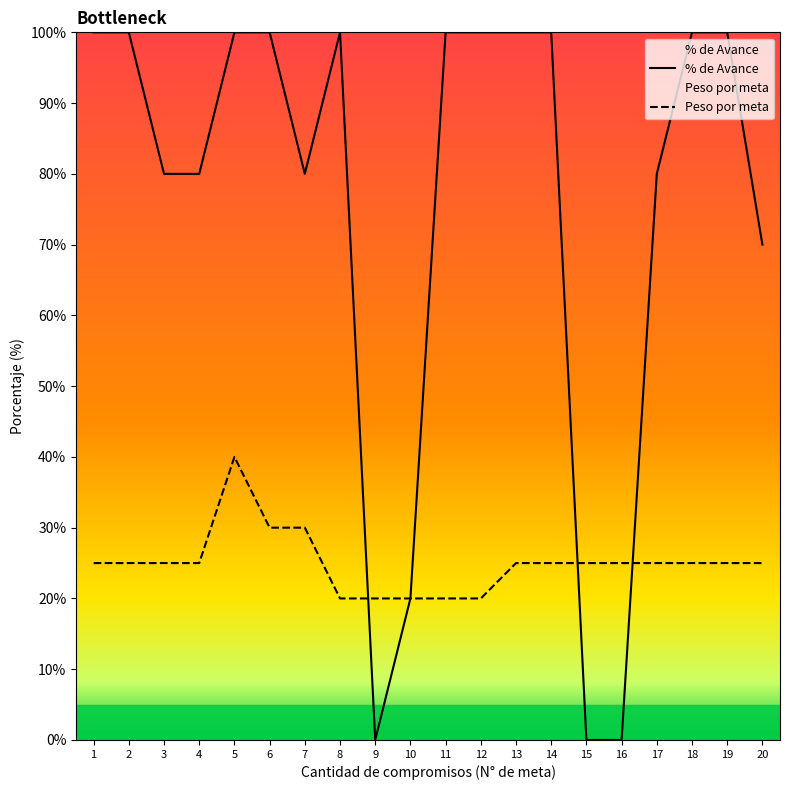

Which series changed the most between 13 and 19?

% de Avance